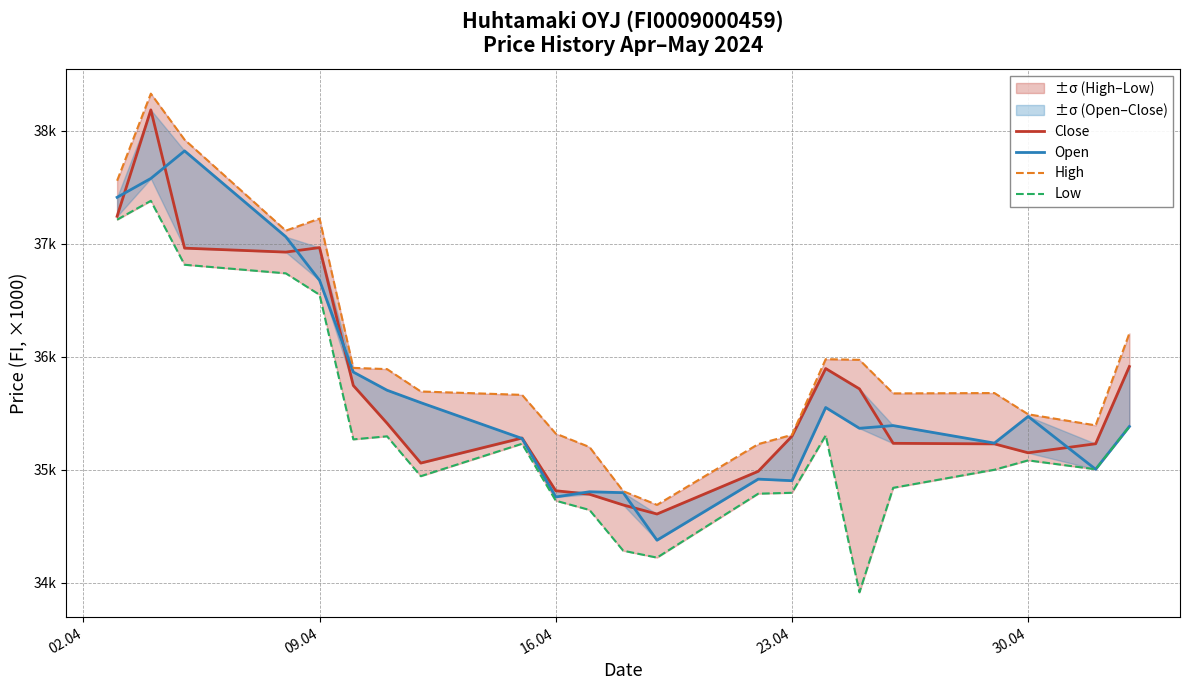

How many interior local valleys does the High series have?

4